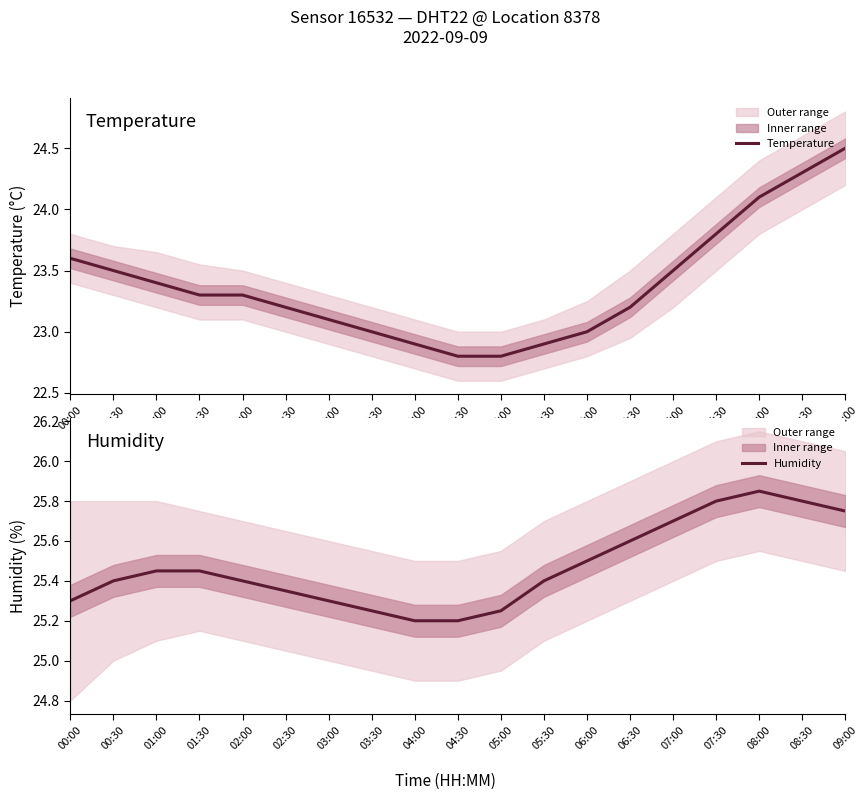

What is the value of the Humidity point at the 11th from the left?

25.2